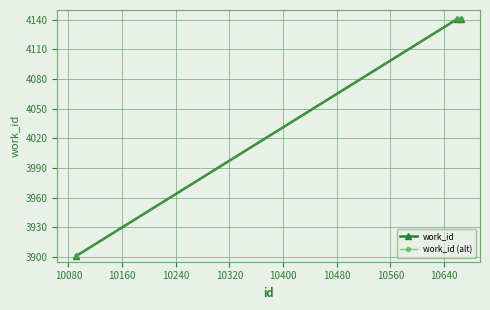

What is the sum of all work_id (alt) values?

12183